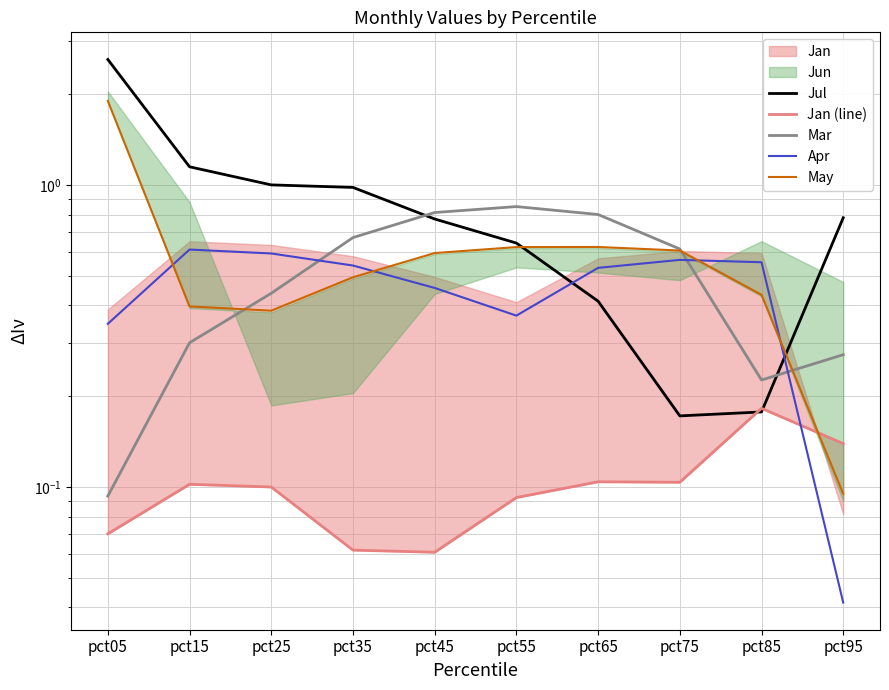

Which series changed the most between pct15 and pct35?

Mar